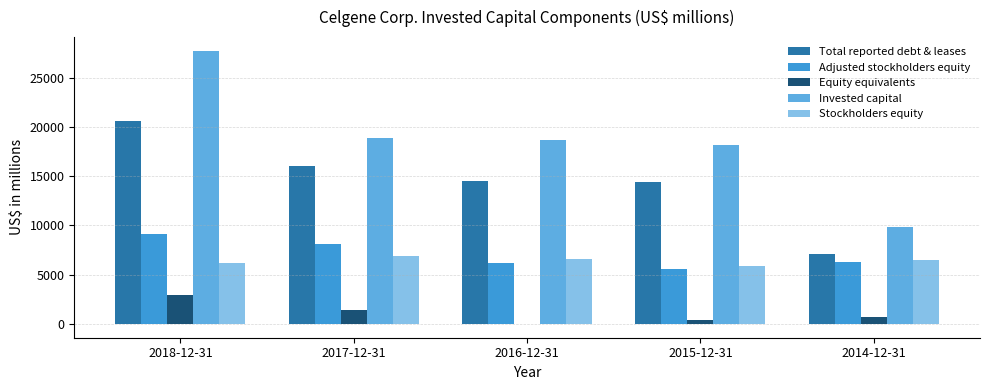

At which category does the chart reach its peak across all series?

2018-12-31